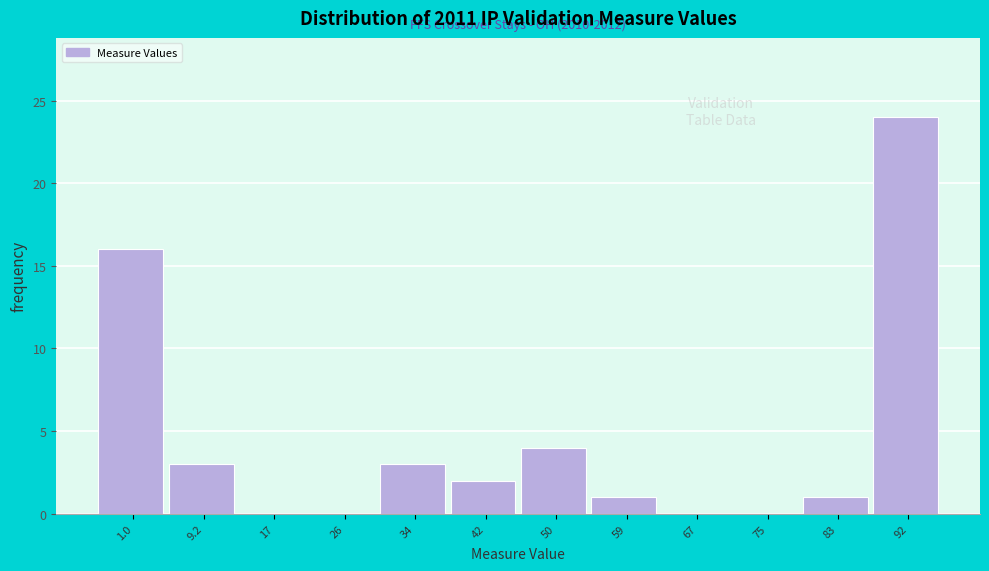

Reading left to right, transcribe all the data shown in this chart.

1.0=16	9.2=3	17=0	26=0	34=3	42=2	50=4	59=1	67=0	75=0	83=1	92=24